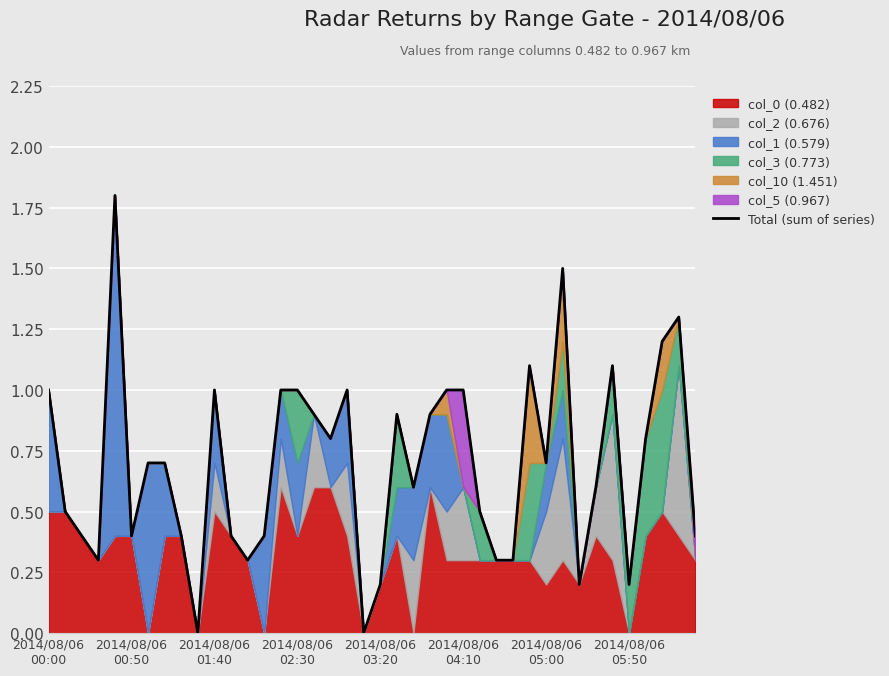

How many interior local valleys (lower than both neighbors) does the data have?

10